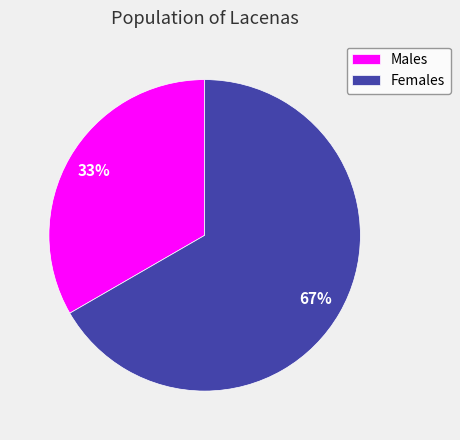

The Males slice represents 40% of the pie. True or false?

False